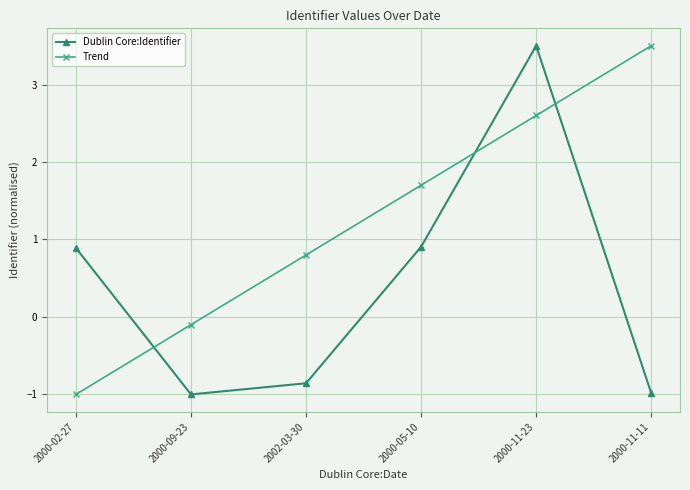

What is the greatest value displayed?

3.5